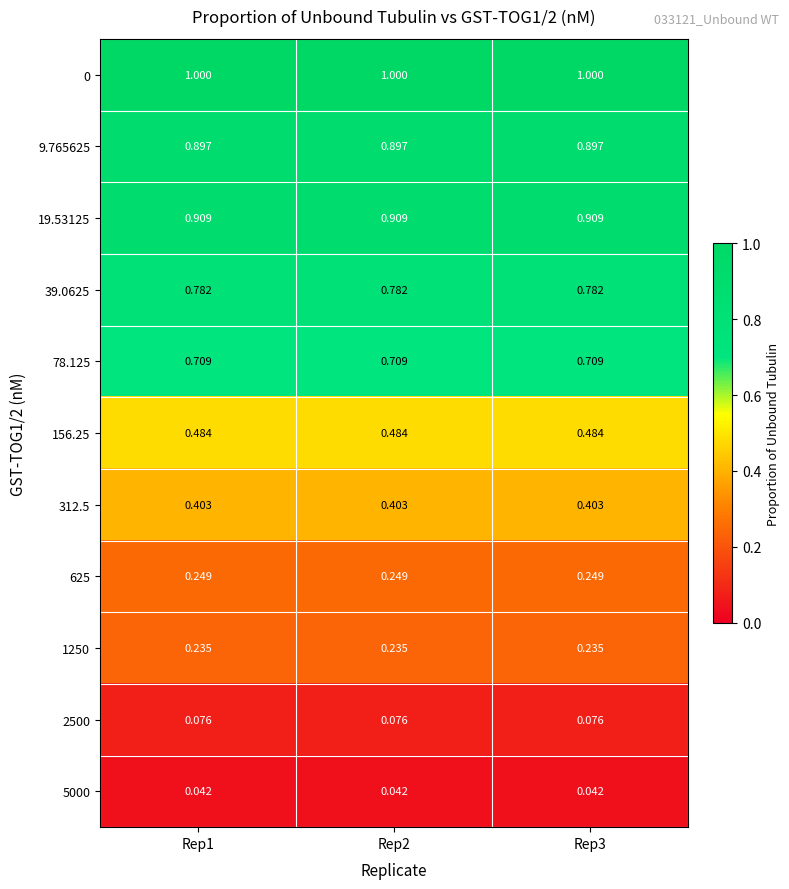

What is the difference between the highest and lowest values at Rep3?

1.0